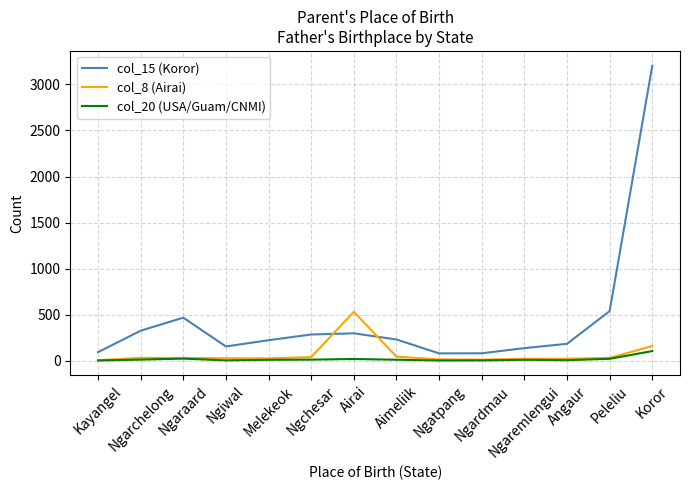

Which has a higher value, Peleliu or Ngarchelong?

Peleliu